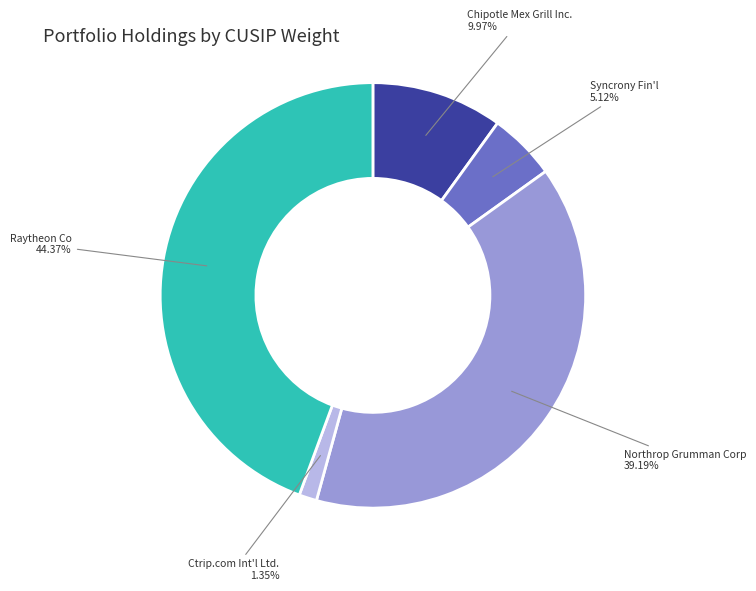

Which slice is the largest?

Raytheon Co